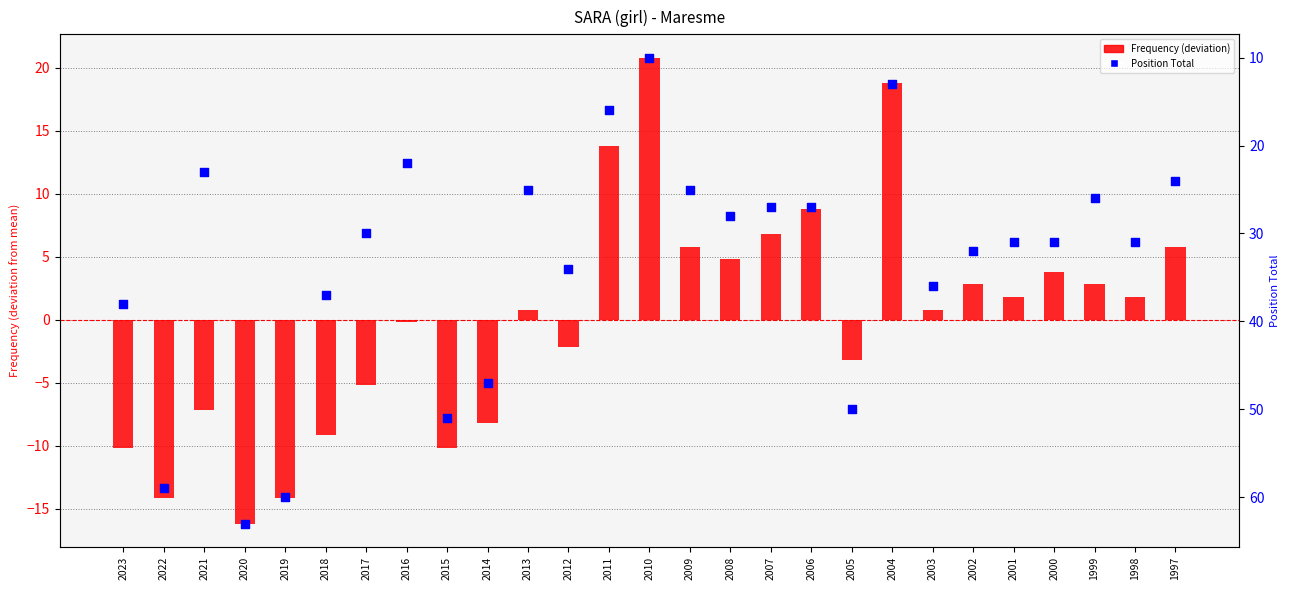

Which series has the widest spread of Y values?

Position Total